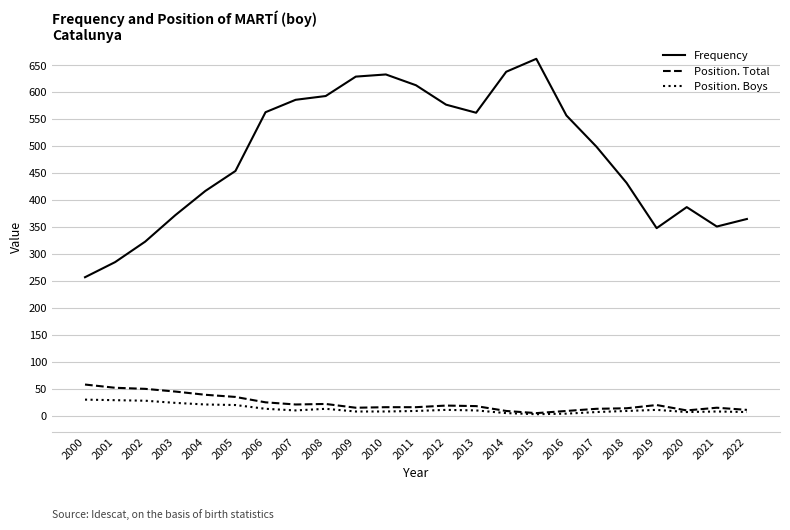

Is it true that Position. Boys equals 29 at 2001?

True